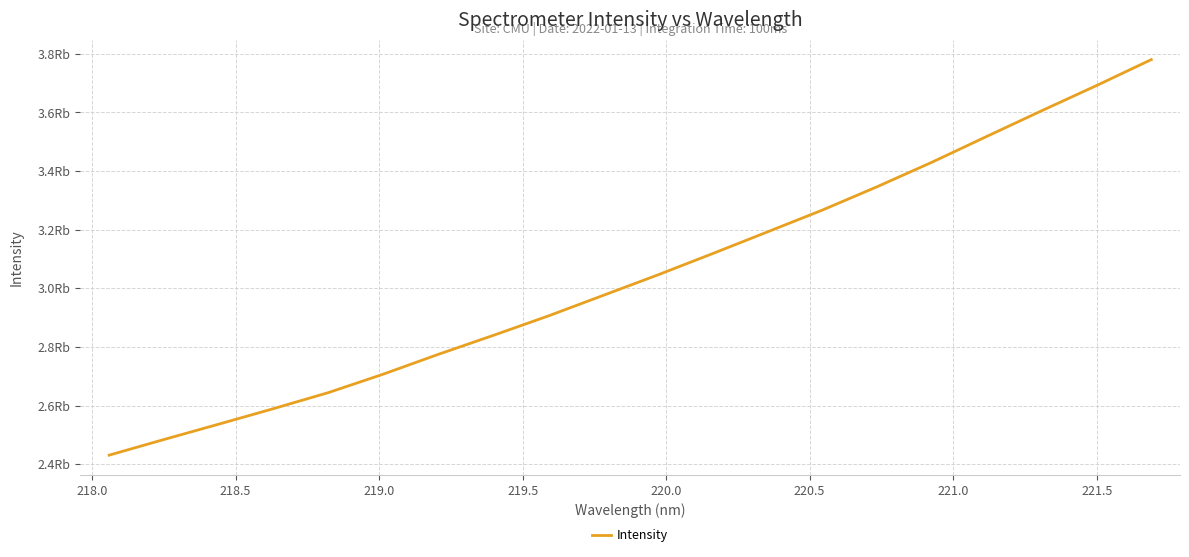

Does the chart display data point markers on the line(s)?

No